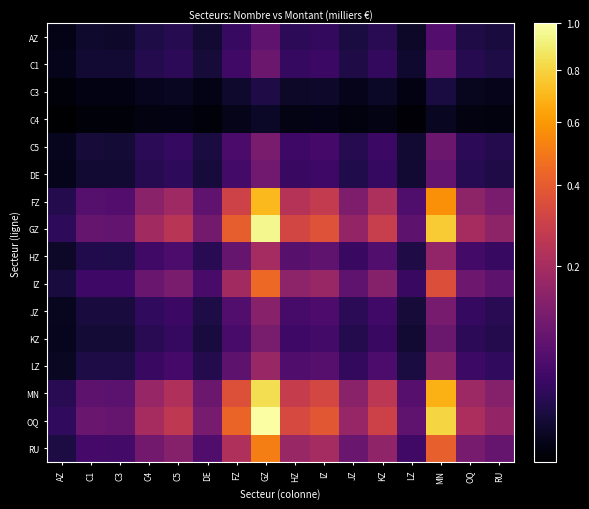

Which series changed the most between FZ and IZ?

OQ